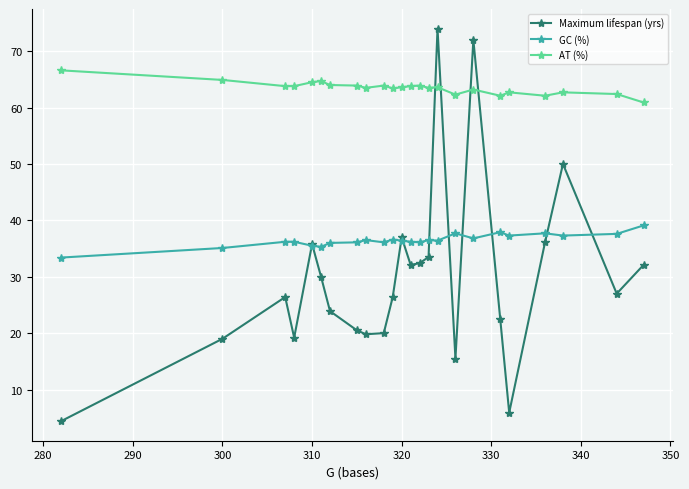

True or false: AT (%) and GC (%) cross at least once.

False